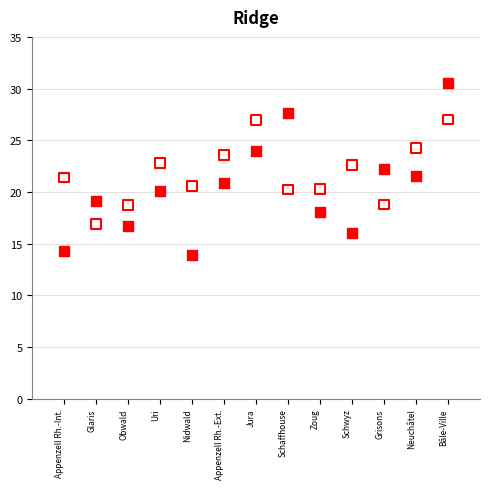

Across all data points, what is the range of Y values (max minus min)?

16.7